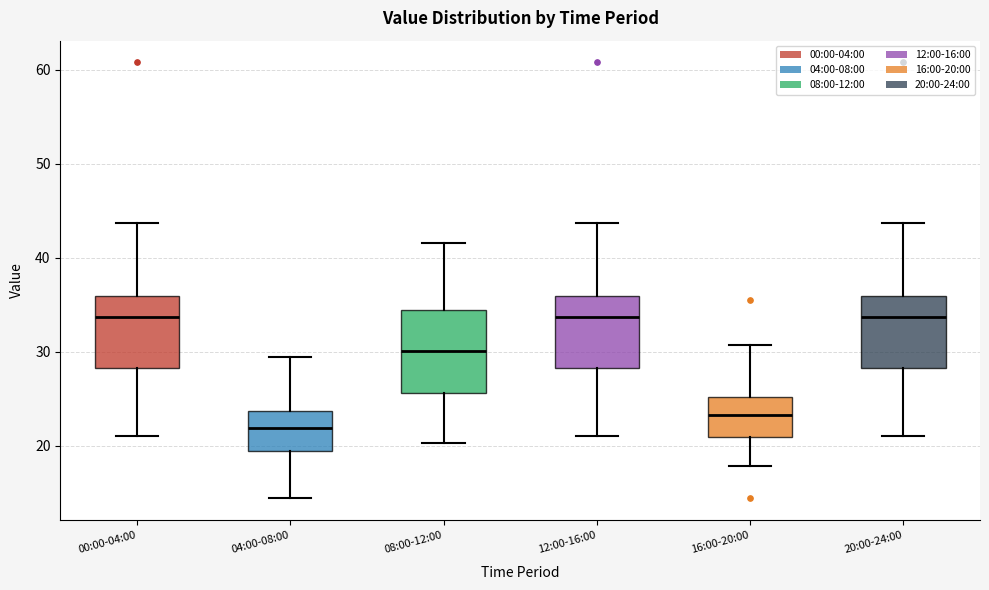

Reading left to right, transcribe this box plot: for each box, give where its median line is, the range the box spans, and where its two whiskers end, as read against the y-axis. The values are not printed on the chart, so give them approximately, as read against the axis.

00:00-04:00: median 34, box 28 to 36, whiskers 21 to 44
04:00-08:00: median 22, box 19 to 24, whiskers 14 to 29
08:00-12:00: median 30, box 26 to 34, whiskers 20 to 42
12:00-16:00: median 34, box 28 to 36, whiskers 21 to 44
16:00-20:00: median 23, box 21 to 25, whiskers 18 to 31
20:00-24:00: median 34, box 28 to 36, whiskers 21 to 44